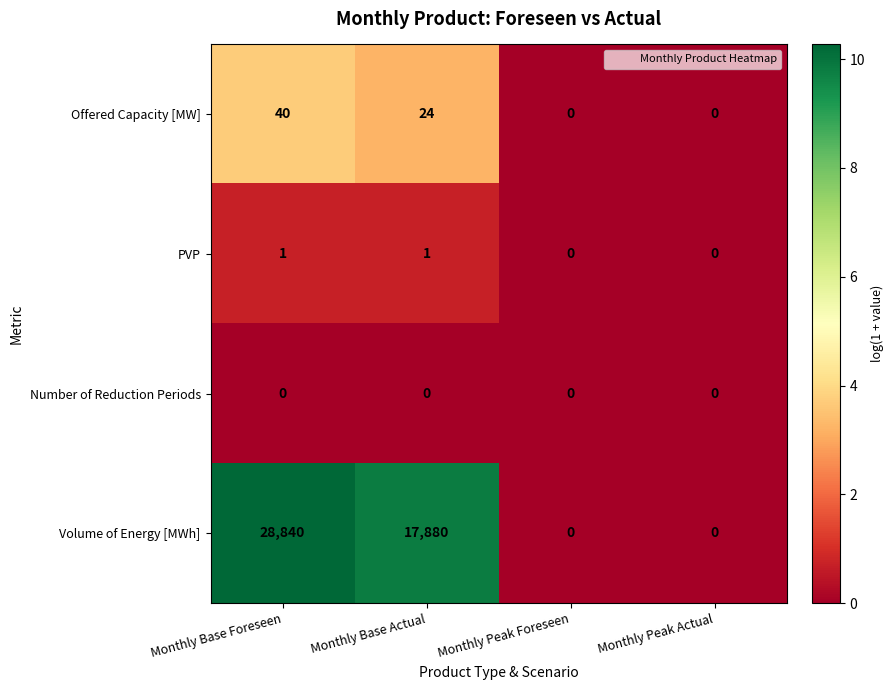

The Offered Capacity [MW] series shows 20 at Monthly Base Foreseen. True or false?

False